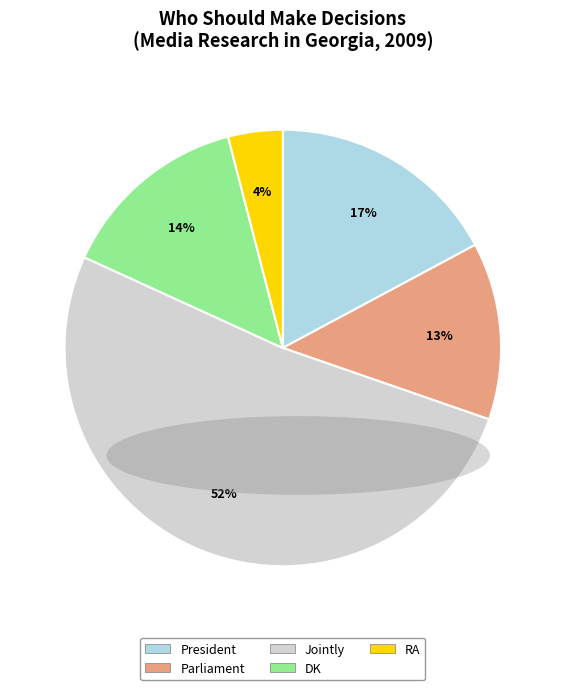

To the nearest percent, what is the average slice percentage?

20%